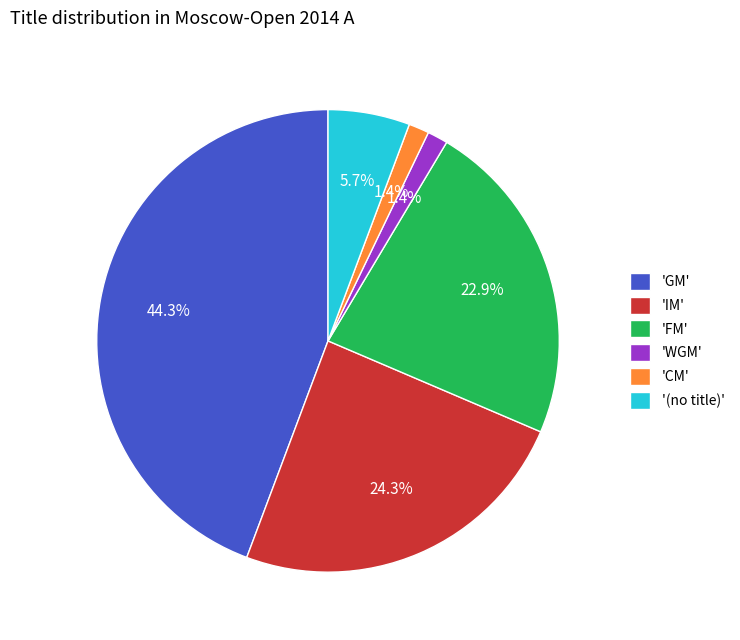

Is 'CM' the majority of the pie?

No